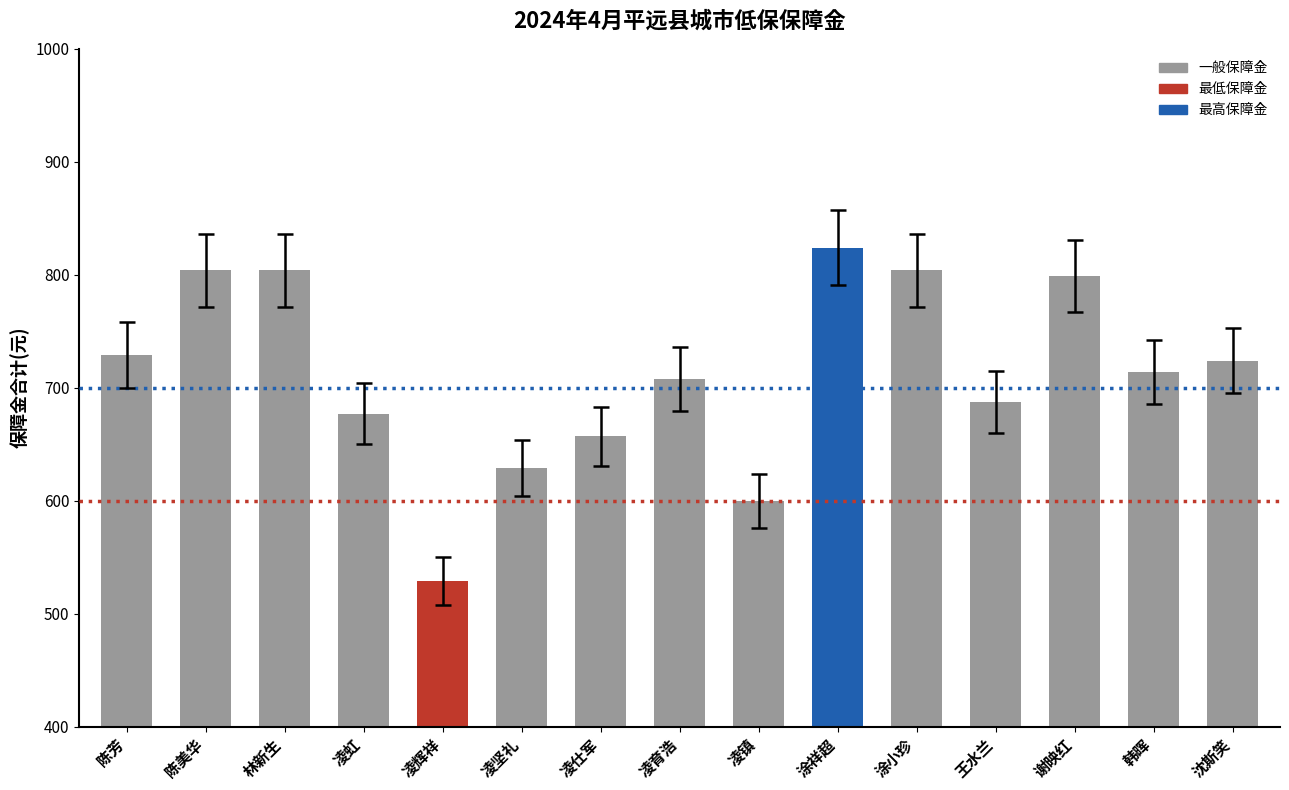

Are the bars grouped side by side (vs. stacked)?

No